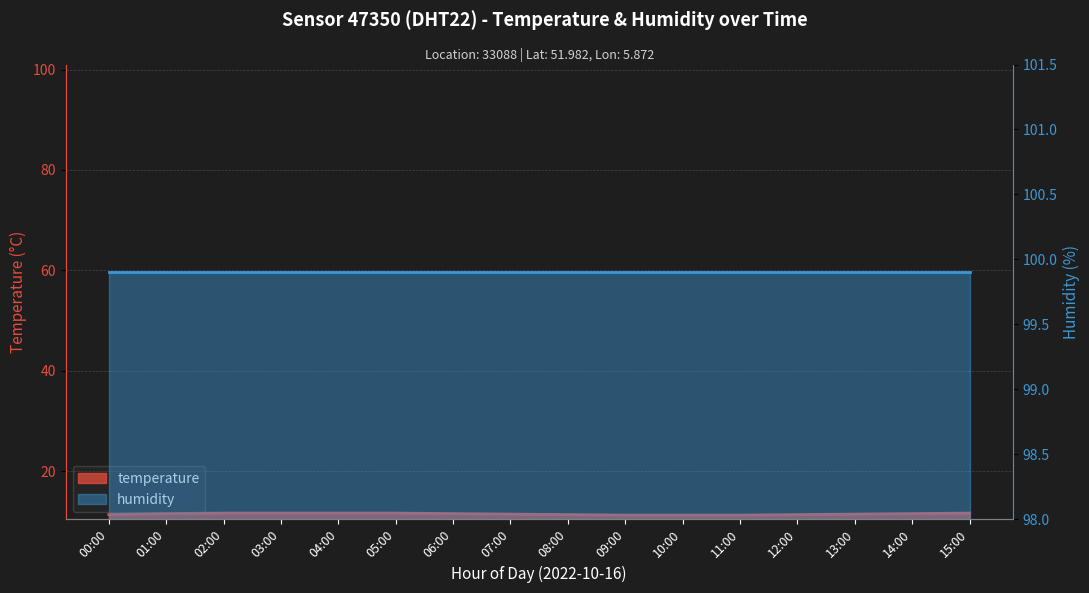

Between 11:00 and 02:00, which is larger?

02:00